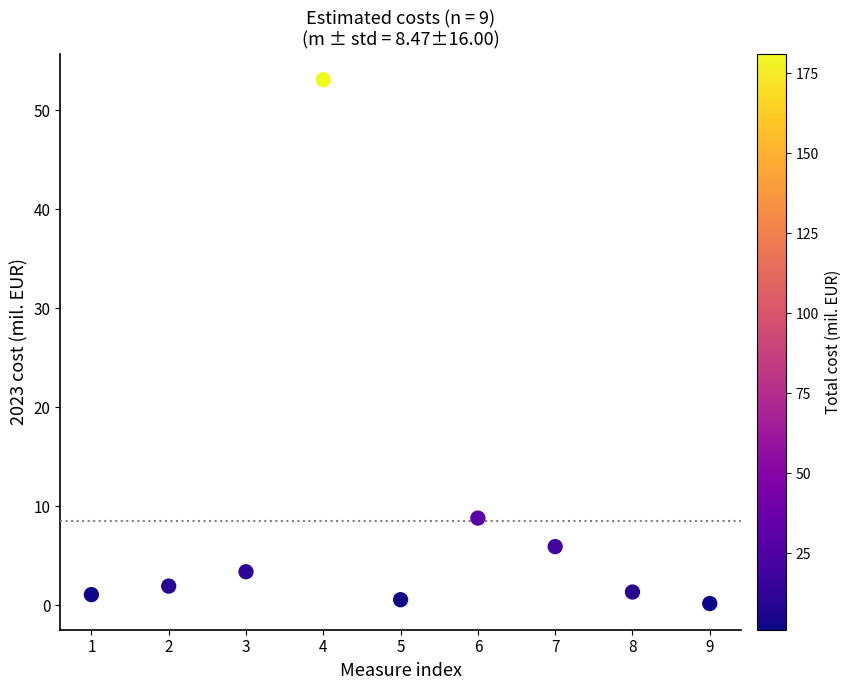

What is the range of X values (max minus min)?

8.0